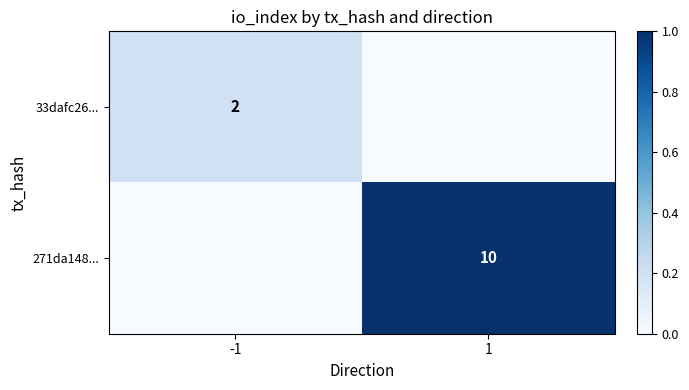

Is it true that 271da148... equals 16 at 1?

False